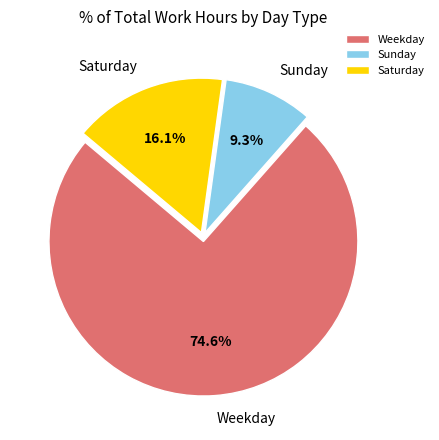

Which category has the smallest portion of the pie?

Sunday